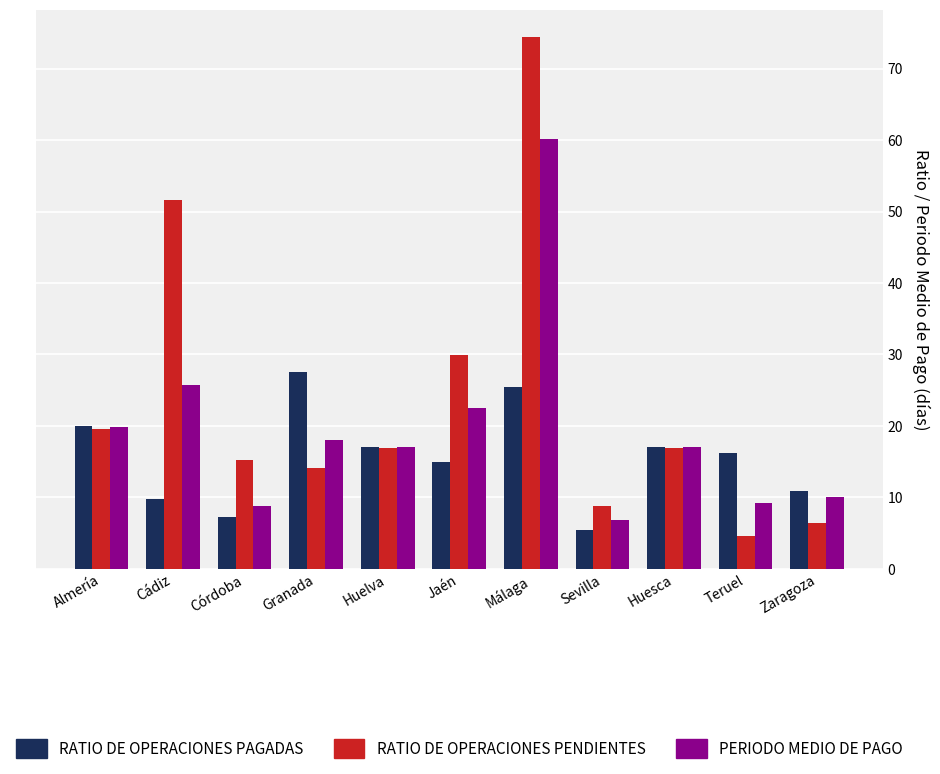

What is the smallest value displayed?

4.7